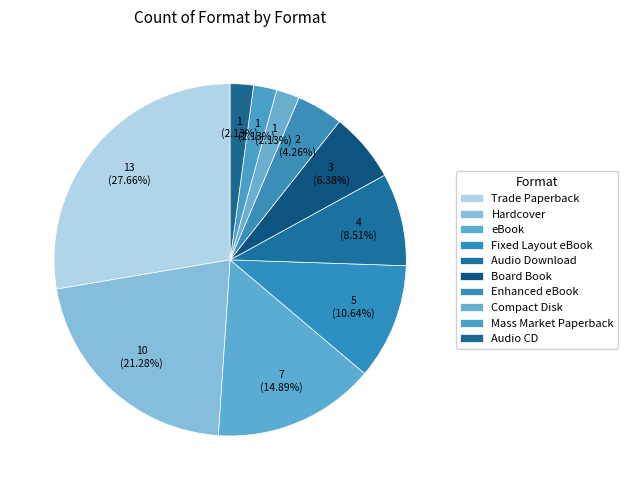

How many segments does this pie chart have?

10